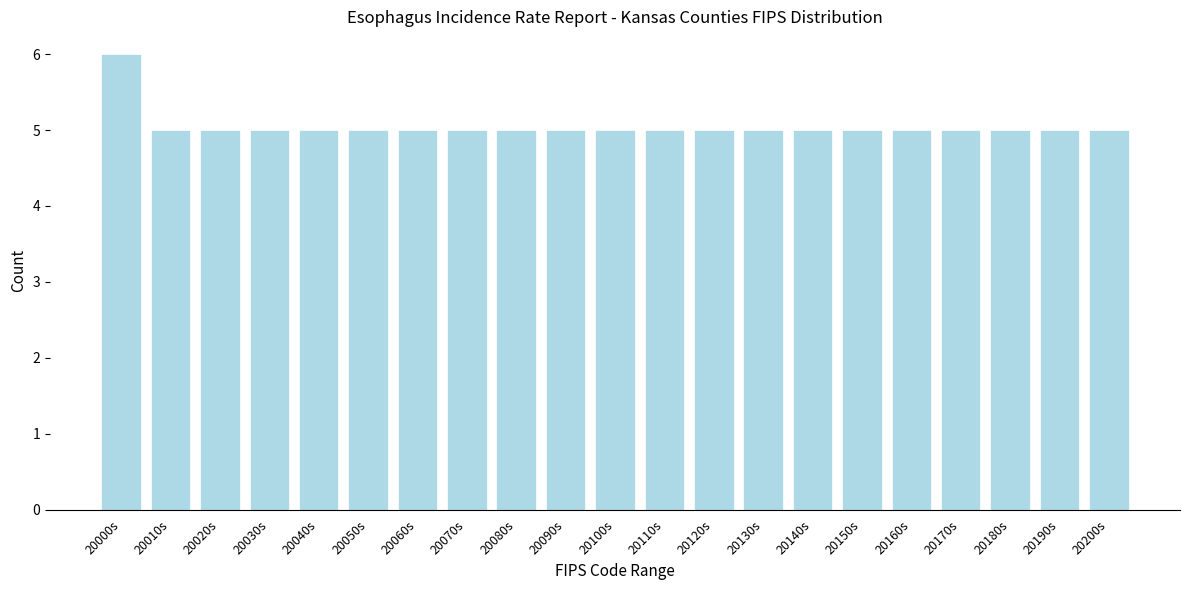

Reading left to right, extract all data points from this chart.

6	5	5	5	5	5	5	5	5	5	5	5	5	5	5	5	5	5	5	5	5